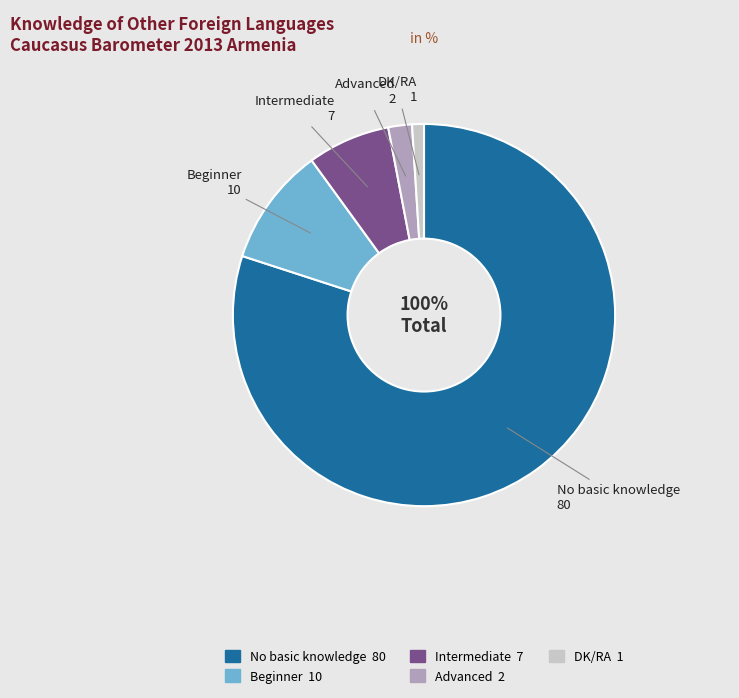

What is the change in value from Beginner to Intermediate?

-3